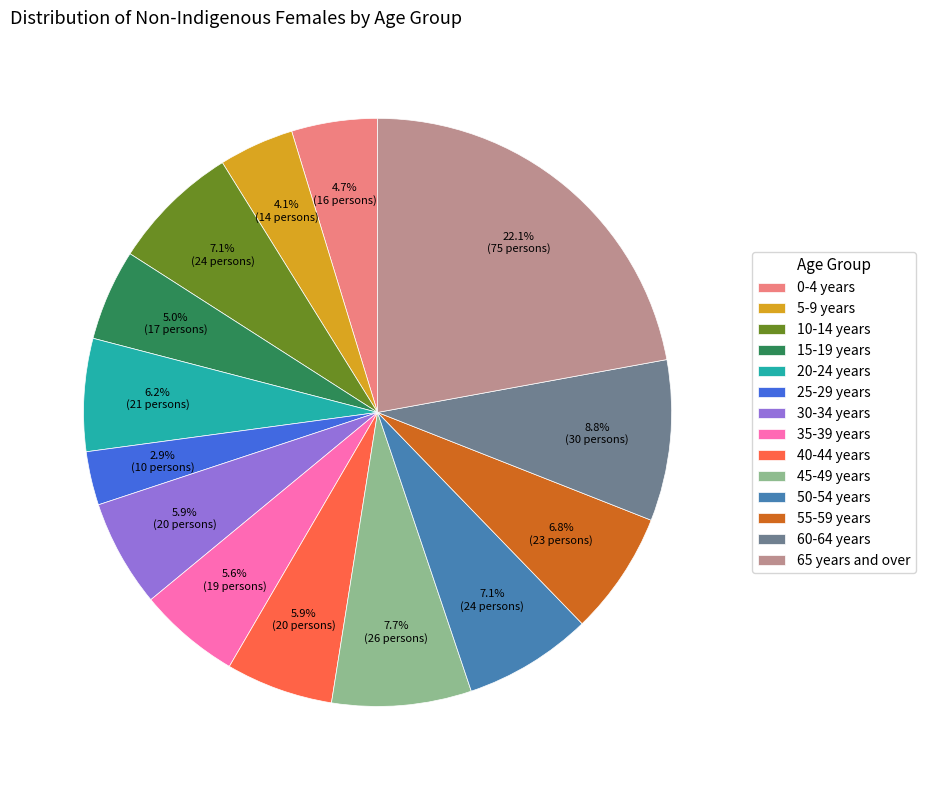

To the nearest percent, what is the difference between the largest and smallest slice percentages?

19%